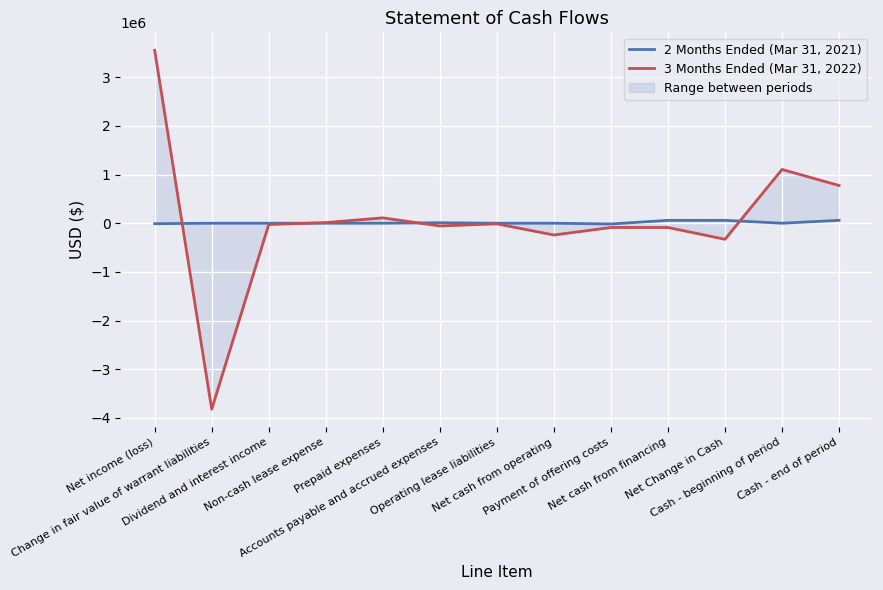

What is the difference between the maximum and minimum values in the 3 Months Ended (Mar 31, 2022) series?

7378867